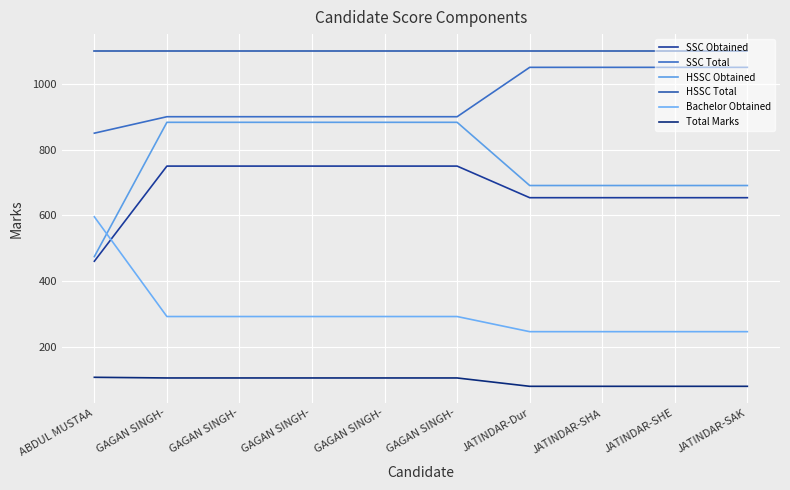

Reading right to left, transcribe all the data shown in this chart.

SSC Obtained: 654.0	654.0	654.0	654.0	750.0	750.0	750.0	750.0	750.0	461.0
SSC Total: 1050.0	1050.0	1050.0	1050.0	900.0	900.0	900.0	900.0	900.0	850.0
HSSC Obtained: 691.0	691.0	691.0	691.0	883.0	883.0	883.0	883.0	883.0	475.0
HSSC Total: 1100.0	1100.0	1100.0	1100.0	1100.0	1100.0	1100.0	1100.0	1100.0	1100.0
Bachelor Obtained: 247.0	247.0	247.0	247.0	293.0	293.0	293.0	293.0	293.0	596.0
Total Marks: 81.0	81.0	81.0	81.0	106.4	106.4	106.4	106.4	106.4	108.4